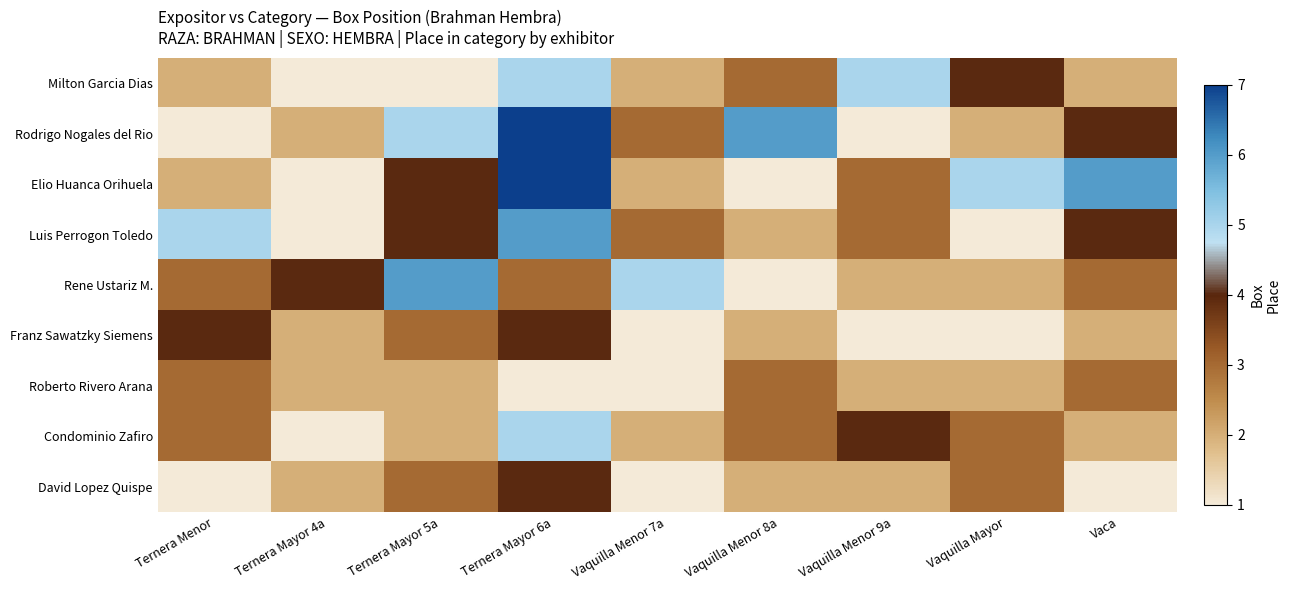

Reading right to left, extract all data points from this chart.

Milton Garcia Dias: Vaca=2	Vaquilla Mayor=4	Vaquilla Menor 9a=5	Vaquilla Menor 8a=3	Vaquilla Menor 7a=2	Ternera Mayor 6a=5	Ternera Mayor 5a=1	Ternera Mayor 4a=1	Ternera Menor=2
Rodrigo Nogales del Rio: Vaca=4	Vaquilla Mayor=2	Vaquilla Menor 9a=1	Vaquilla Menor 8a=6	Vaquilla Menor 7a=3	Ternera Mayor 6a=7	Ternera Mayor 5a=5	Ternera Mayor 4a=2	Ternera Menor=1
Elio Huanca Orihuela: Vaca=6	Vaquilla Mayor=5	Vaquilla Menor 9a=3	Vaquilla Menor 8a=1	Vaquilla Menor 7a=2	Ternera Mayor 6a=7	Ternera Mayor 5a=4	Ternera Mayor 4a=1	Ternera Menor=2
Luis Perrogon Toledo: Vaca=4	Vaquilla Mayor=1	Vaquilla Menor 9a=3	Vaquilla Menor 8a=2	Vaquilla Menor 7a=3	Ternera Mayor 6a=6	Ternera Mayor 5a=4	Ternera Mayor 4a=1	Ternera Menor=5
Rene Ustariz M.: Vaca=3	Vaquilla Mayor=2	Vaquilla Menor 9a=2	Vaquilla Menor 8a=1	Vaquilla Menor 7a=5	Ternera Mayor 6a=3	Ternera Mayor 5a=6	Ternera Mayor 4a=4	Ternera Menor=3
Franz Sawatzky Siemens: Vaca=2	Vaquilla Mayor=1	Vaquilla Menor 9a=1	Vaquilla Menor 8a=2	Vaquilla Menor 7a=1	Ternera Mayor 6a=4	Ternera Mayor 5a=3	Ternera Mayor 4a=2	Ternera Menor=4
Roberto Rivero Arana: Vaca=3	Vaquilla Mayor=2	Vaquilla Menor 9a=2	Vaquilla Menor 8a=3	Vaquilla Menor 7a=1	Ternera Mayor 6a=1	Ternera Mayor 5a=2	Ternera Mayor 4a=2	Ternera Menor=3
Condominio Zafiro: Vaca=2	Vaquilla Mayor=3	Vaquilla Menor 9a=4	Vaquilla Menor 8a=3	Vaquilla Menor 7a=2	Ternera Mayor 6a=5	Ternera Mayor 5a=2	Ternera Mayor 4a=1	Ternera Menor=3
David Lopez Quispe: Vaca=1	Vaquilla Mayor=3	Vaquilla Menor 9a=2	Vaquilla Menor 8a=2	Vaquilla Menor 7a=1	Ternera Mayor 6a=4	Ternera Mayor 5a=3	Ternera Mayor 4a=2	Ternera Menor=1